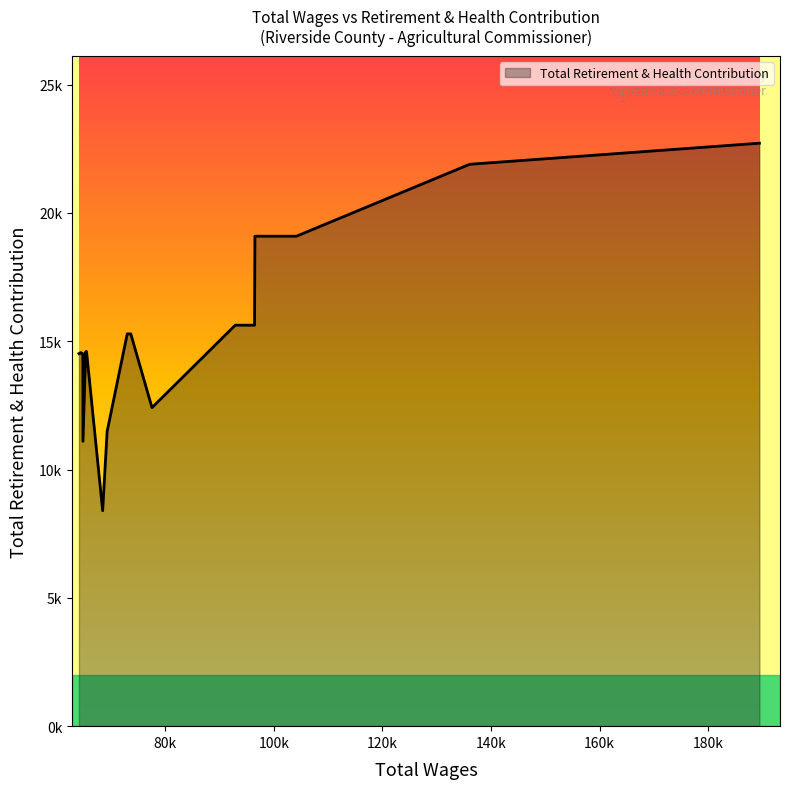

Is this an area chart (filled region under the line)?

Yes